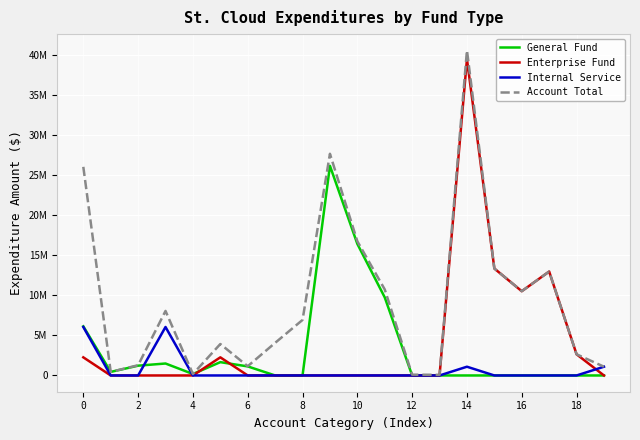

Reading left to right, extract all data points from this chart.

General Fund: 6137598	445129	1223024	1493553	181985	1662858	1131049	0	0	26186002	16433982	9752020	0	0	0	0	0	0	0	0
Enterprise Fund: 2264152	0	0	0	0	2264152	0	0	0	0	0	0	0	0	39513176	13358149	10525819	12981622	2647586	0
Internal Service: 6055455	0	0	6055455	0	0	0	0	0	0	0	0	0	0	1093365	0	0	0	0	1093365
Account Total: 26058340	445129	1277671	8060457	181985	3927130	1156089	4073099	6936780	27687053	16763111	10745390	99816	78736	40606541	13358149	10525819	12981622	2647586	1093365